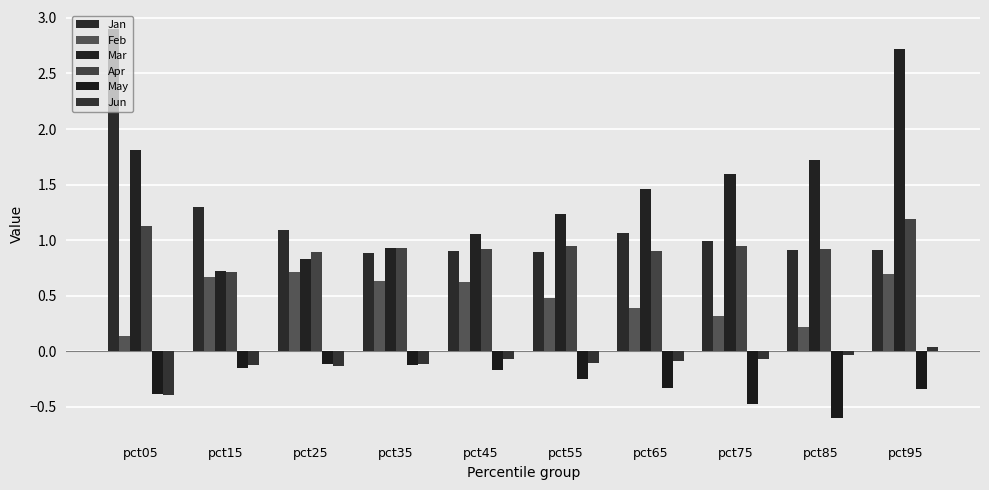

How many distinct data groups are displayed?

6